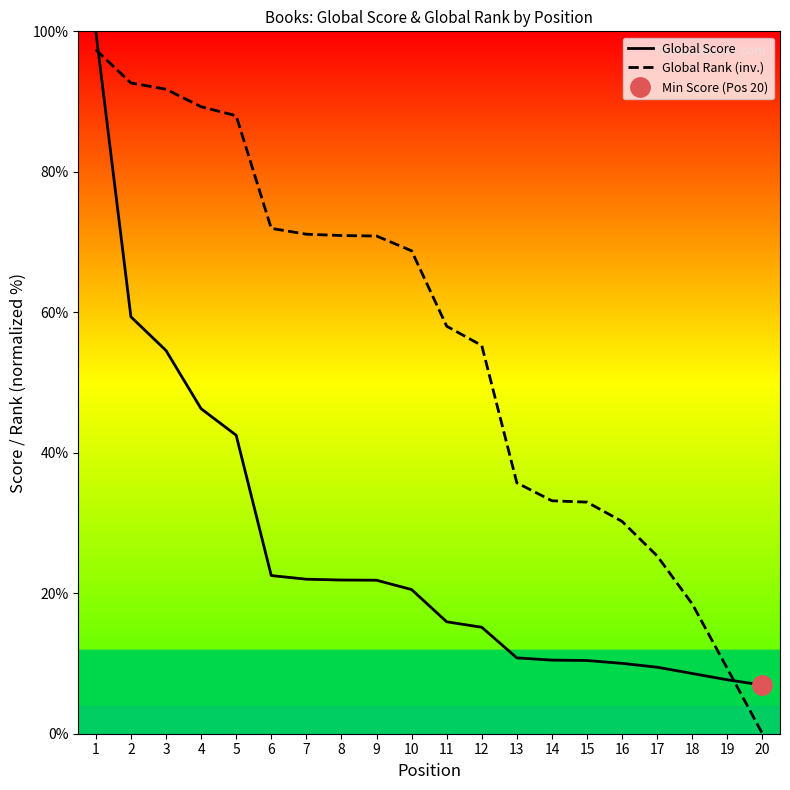

True or false: Global Score and Global Rank (inv.) cross at least once.

True